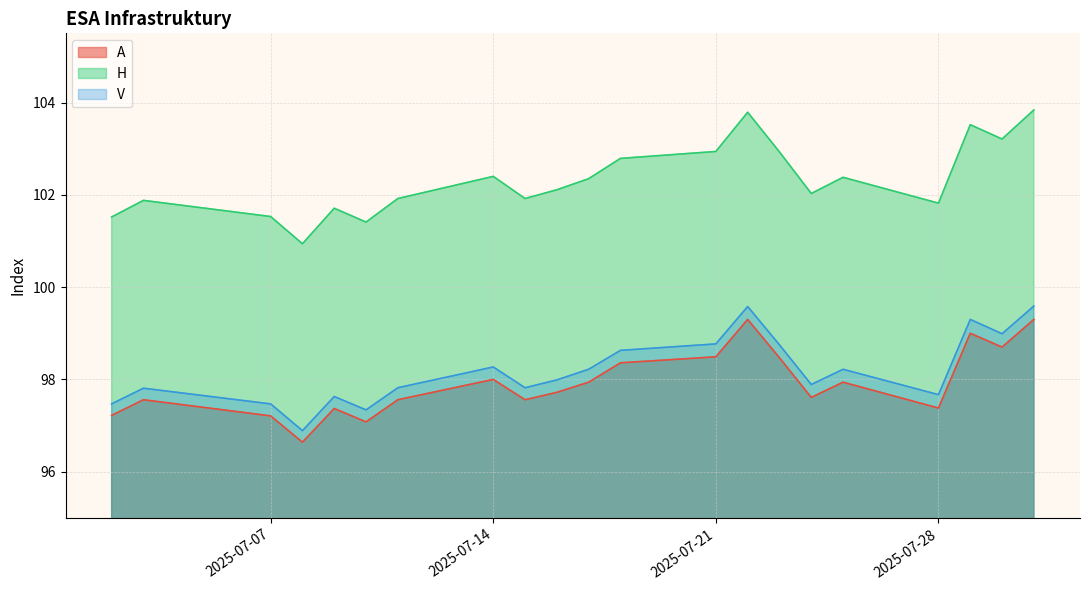

True or false: V has a value of 139.2 at 2025-07-11.

False